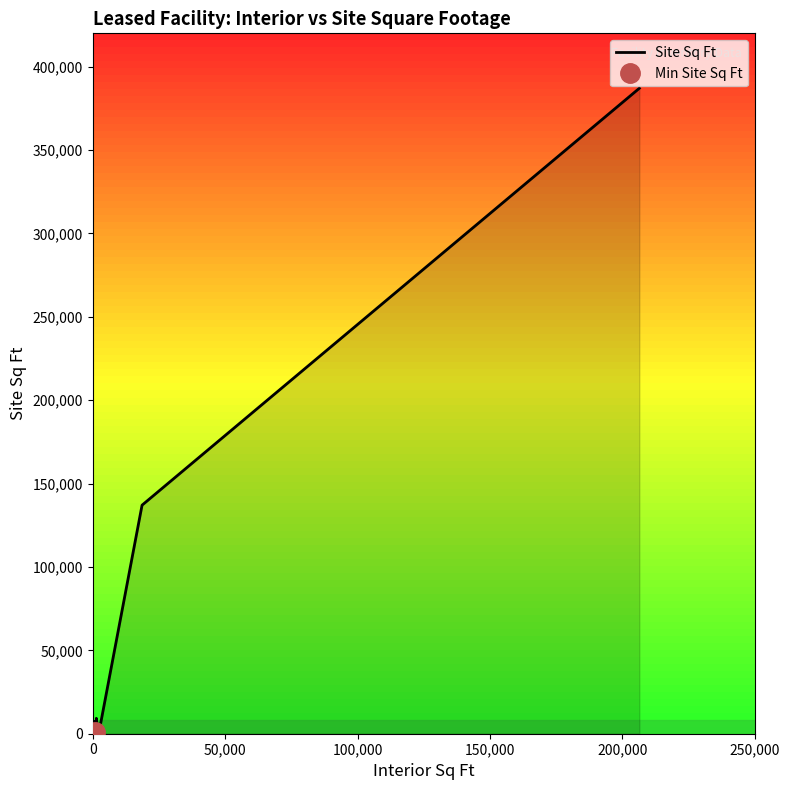

What is the sum of all values?

596762